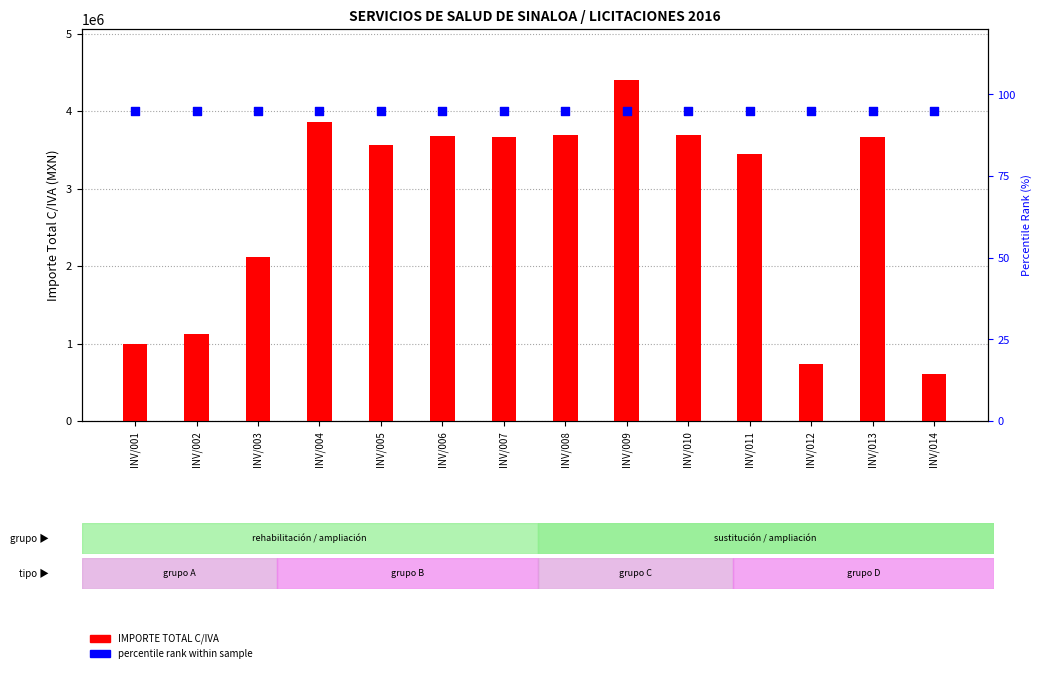

Which series has the largest Y range (max minus min)?

IMPORTE TOTAL C/IVA